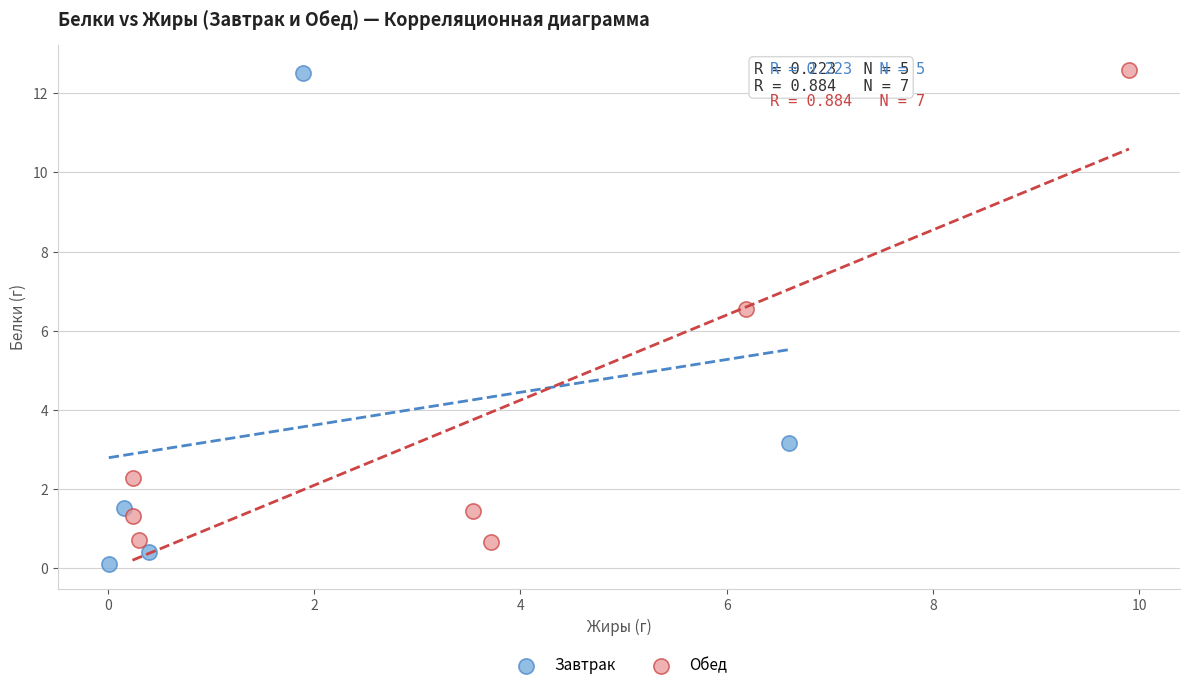

Which series contains the lowest Y value?

Завтрак